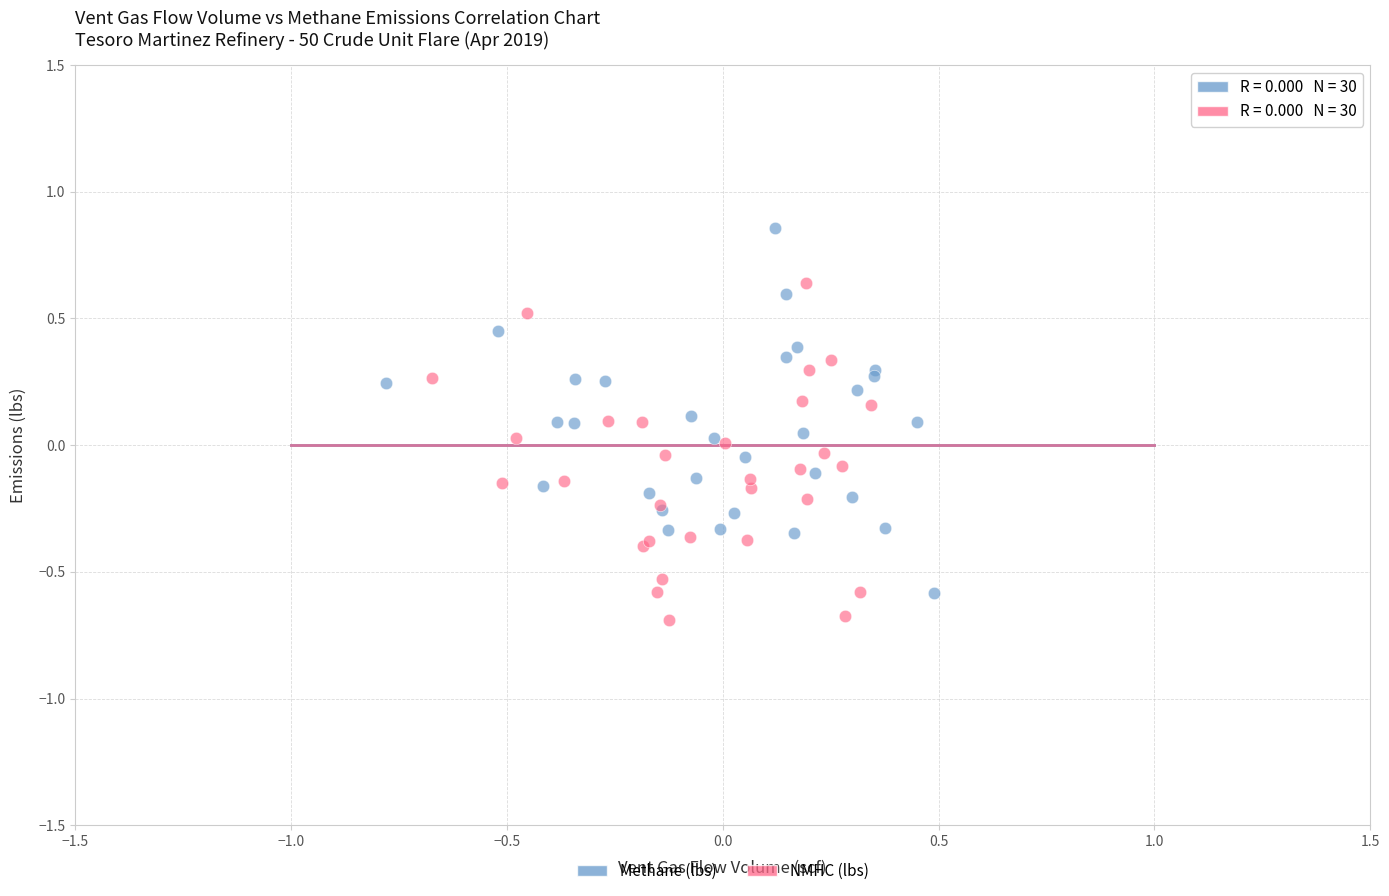

Which series reaches the minimum Y coordinate?

NMHC (lbs)